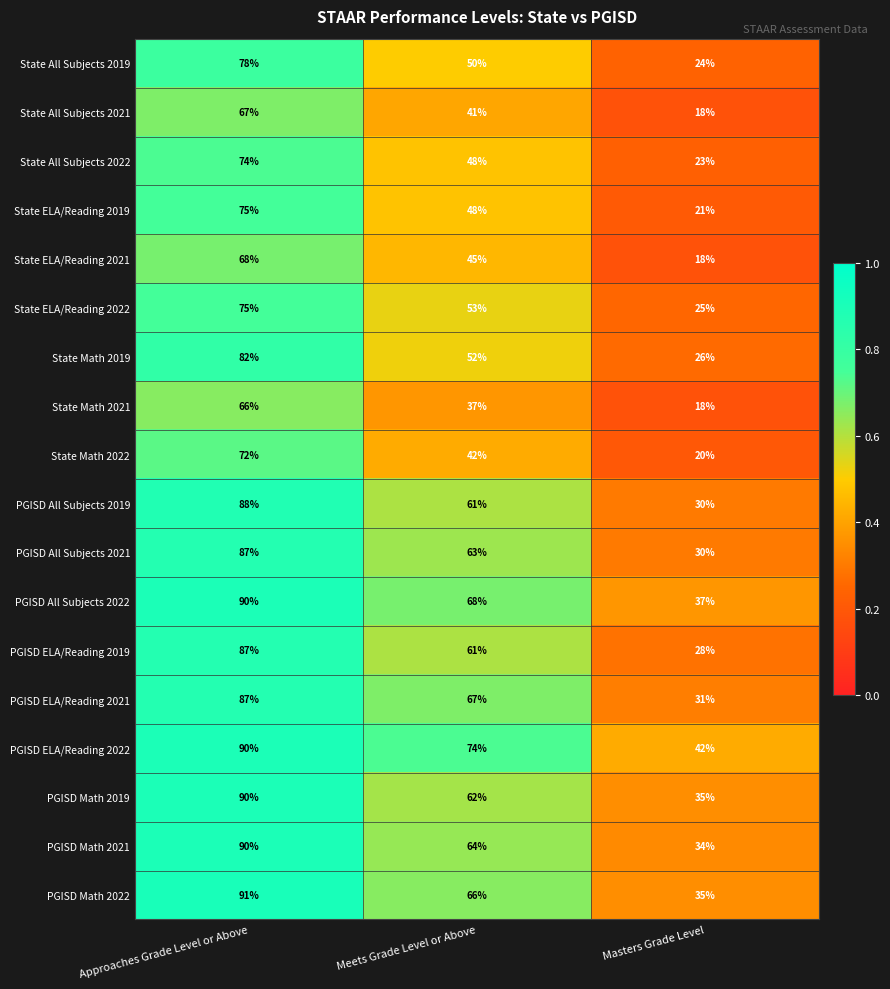

Which series changed the most between Approaches Grade Level or Above and Masters Grade Level?

PGISD ELA/Reading 2019